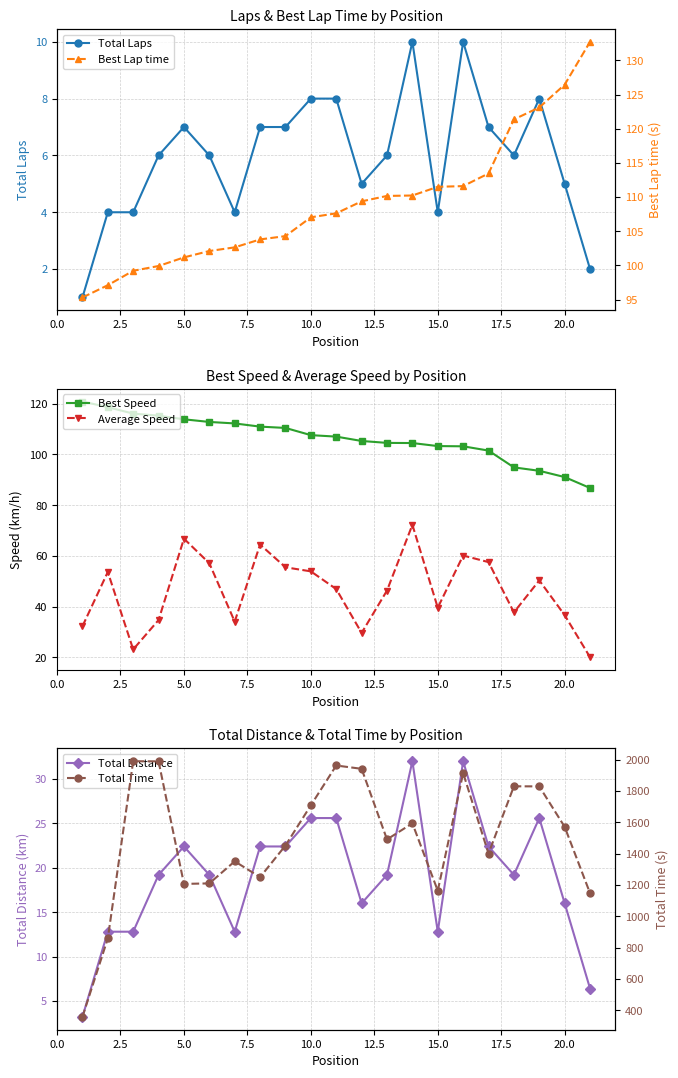

List the series in order of their peak value, lowest first.

Total Laps, Total Distance, Average Speed, Best Speed, Best Lap time, Total Time